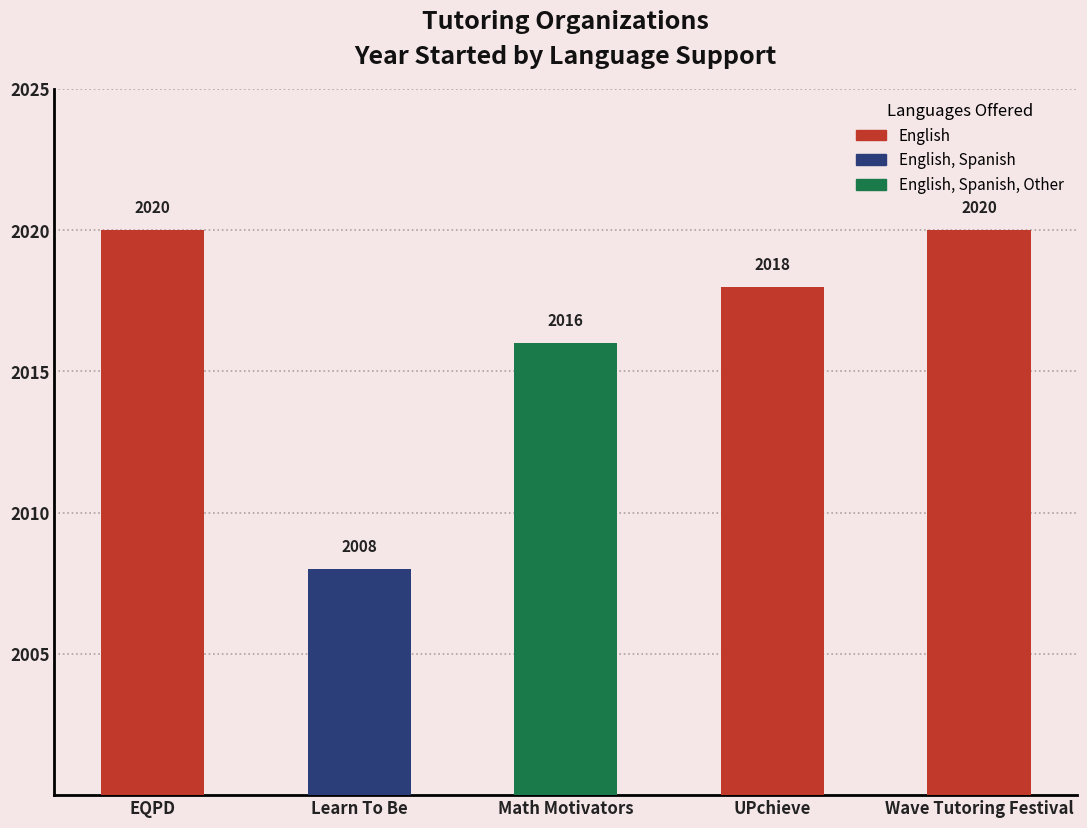

Reading right to left, extract all data points from this chart.

Wave Tutoring Festival=2020	UPchieve=2018	Math Motivators=2016	Learn To Be=2008	EQPD=2020